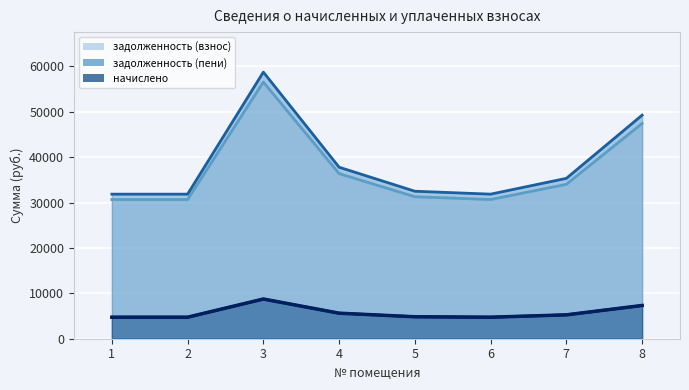

The value of задолженность (пени) at 1 is 31857.1. True or false?

True